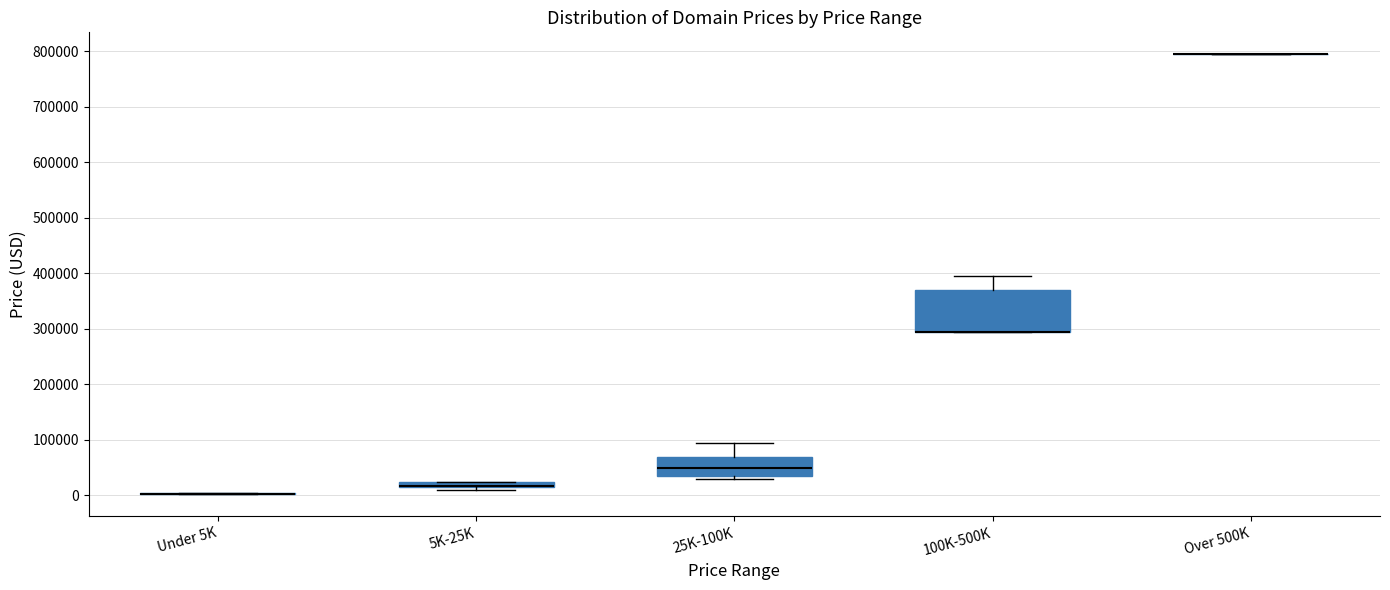

Comparing the boxes themselves (not the whiskers), which one is the tallest?

100K-500K